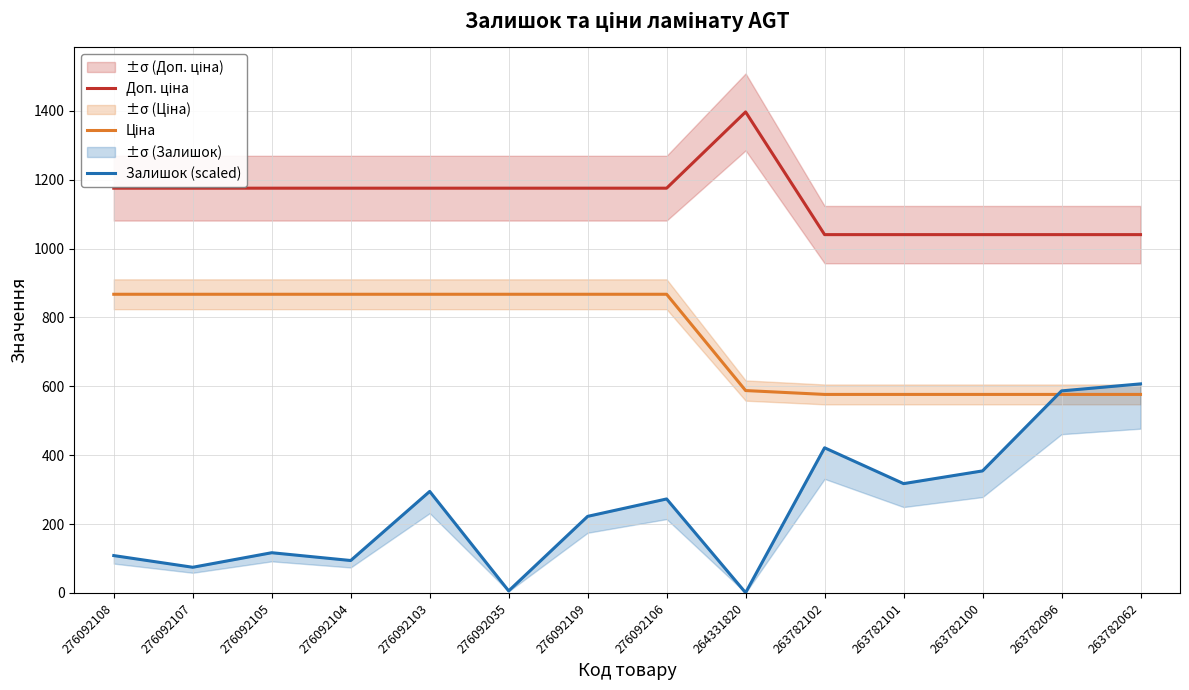

True or false: Доп. ціна and Залишок (scaled) cross at least once.

False